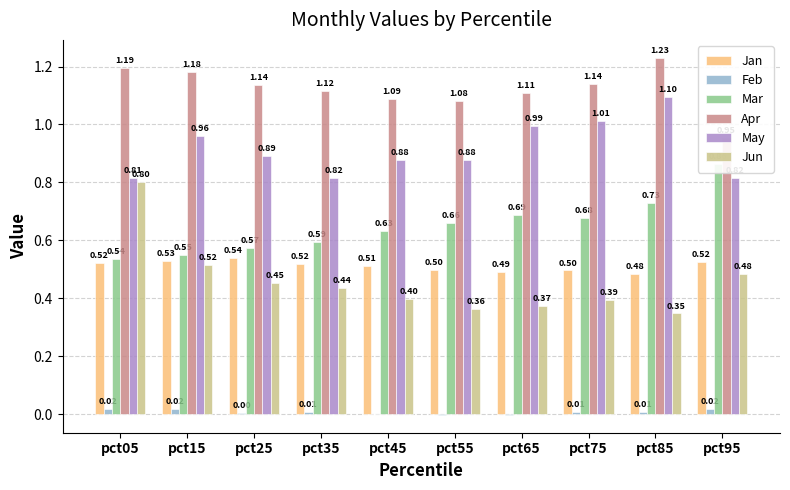

Reading left to right, transcribe all the data shown in this chart.

Jan: 0.5	0.5	0.5	0.5	0.5	0.5	0.5	0.5	0.5	0.5
Feb: 0.0	0.0	0.0	0.0	-0.0	-0.0	-0.0	0.0	0.0	0.0
Mar: 0.5	0.5	0.6	0.6	0.6	0.7	0.7	0.7	0.7	0.9
Apr: 1.2	1.2	1.1	1.1	1.1	1.1	1.1	1.1	1.2	1.0
May: 0.8	1.0	0.9	0.8	0.9	0.9	1.0	1.0	1.1	0.8
Jun: 0.8	0.5	0.5	0.4	0.4	0.4	0.4	0.4	0.3	0.5